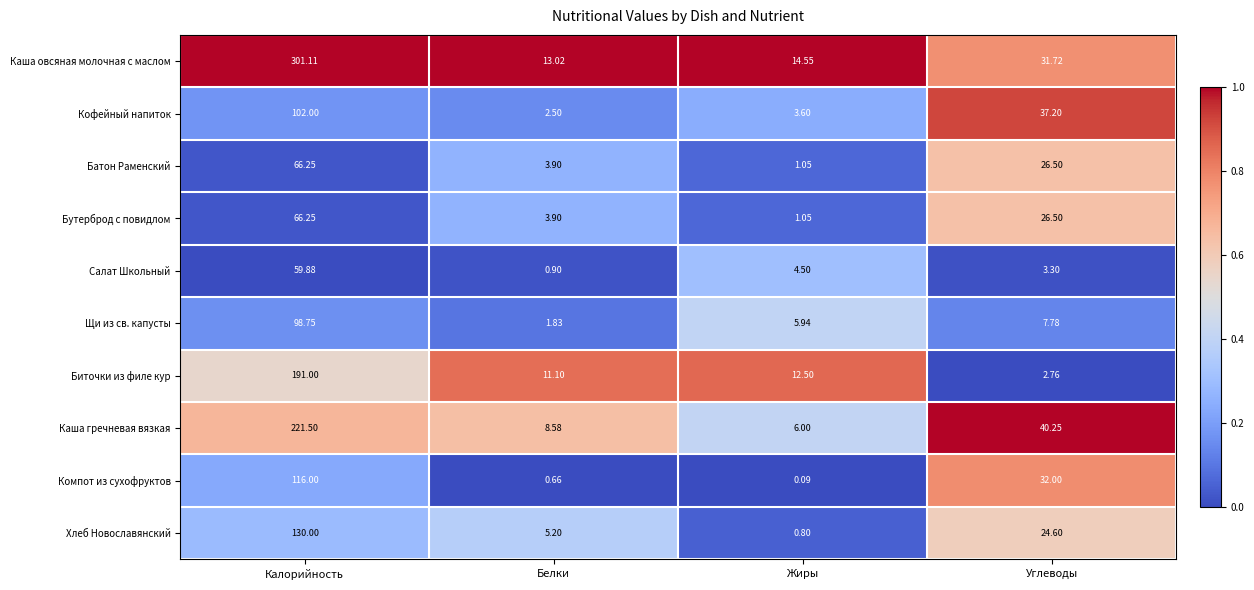

What is the greatest value displayed?

301.1